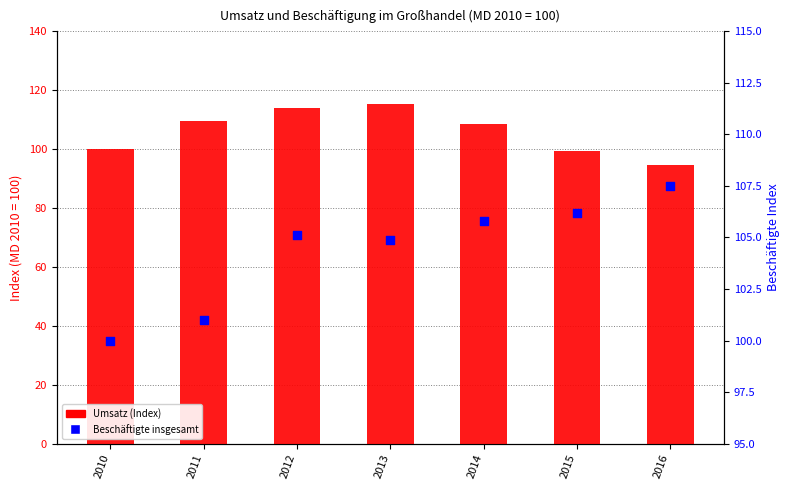

What are all the series names shown in the legend?

Umsatz (Index), Beschäftigte insgesamt